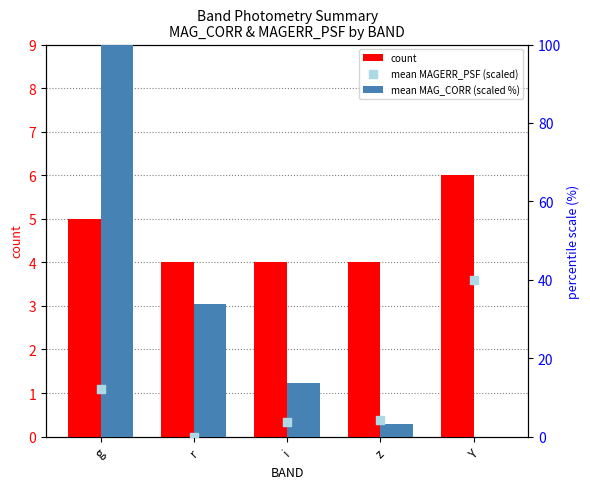

What are all the series names shown in the legend?

count, mean MAG_CORR (scaled %), mean MAGERR_PSF (scaled)